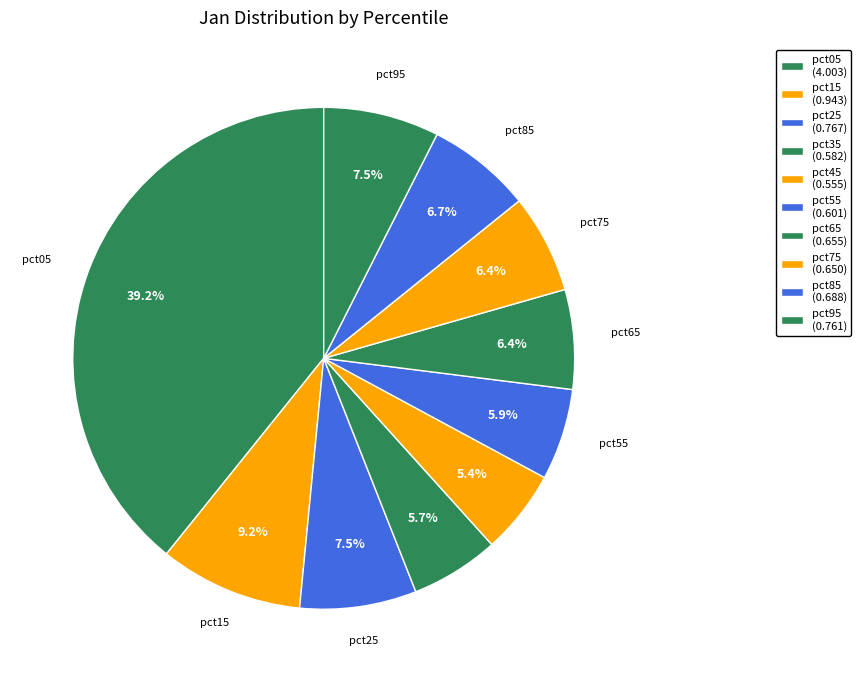

Does pct35 represent more than half of the total?

No